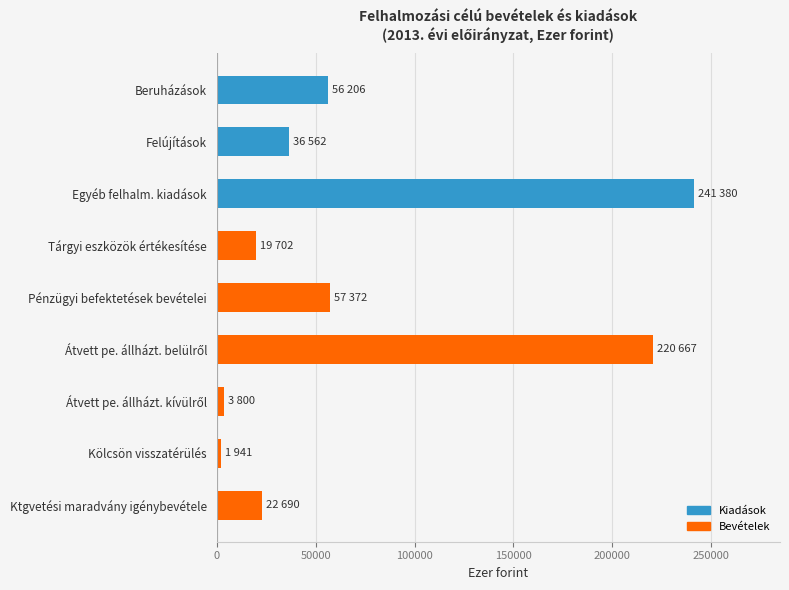

What is the difference between the maximum and minimum values?

239439